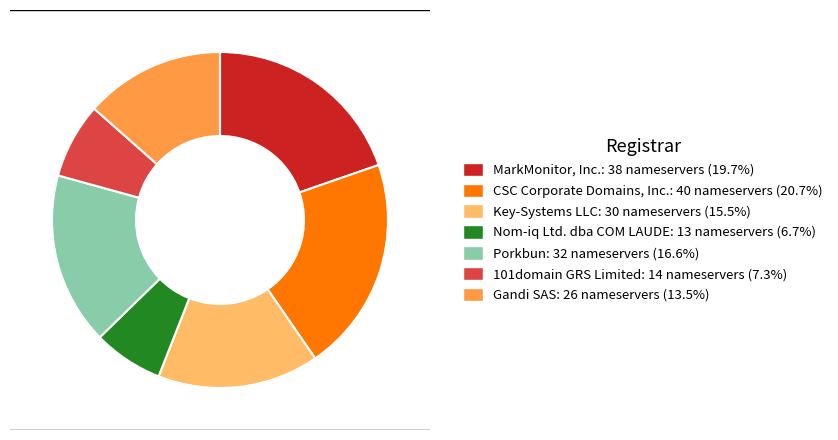

Combined, do CSC Corporate Domains, Inc. and 101domain GRS Limited account for over 50%?

No